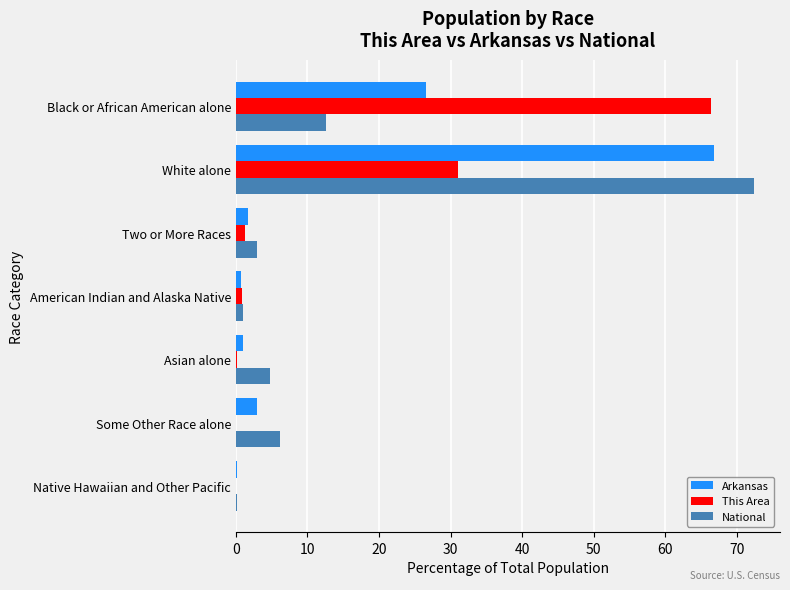

At which label is National closest to 36?

Black or African American alone